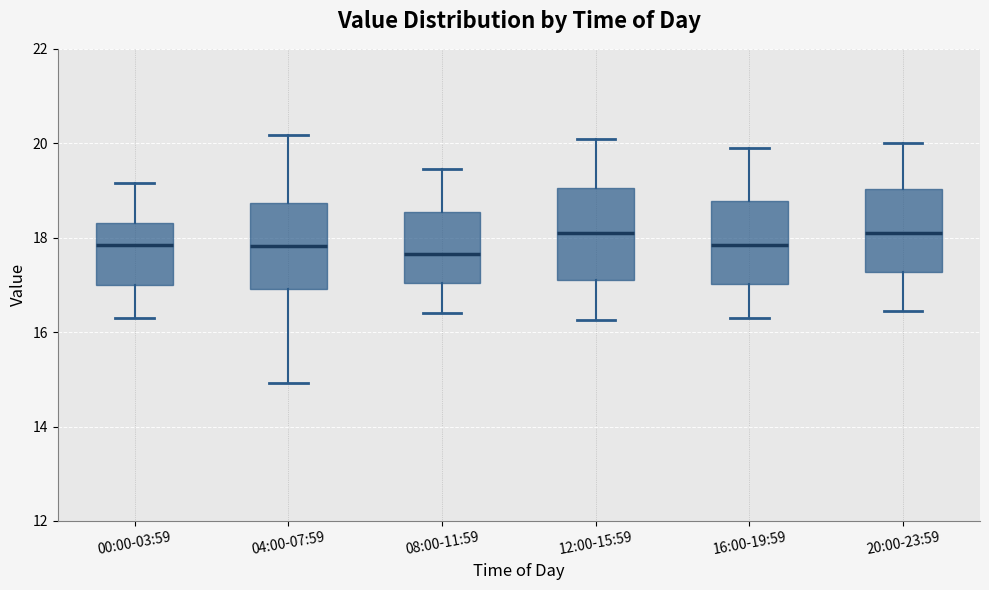

Reading left to right, transcribe this box plot: for each box, give where its median line is, the range the box spans, and where its two whiskers end, as read against the y-axis. The values are not printed on the chart, so give them approximately, as read against the axis.

00:00-03:59: median 17.8, box 17.0 to 18.4, whiskers 16.4 to 19.2
04:00-07:59: median 17.8, box 17.0 to 18.8, whiskers 15.0 to 20.2
08:00-11:59: median 17.6, box 17.0 to 18.6, whiskers 16.4 to 19.4
12:00-15:59: median 18.2, box 17.2 to 19.0, whiskers 16.2 to 20.2
16:00-19:59: median 17.8, box 17.0 to 18.8, whiskers 16.4 to 20.0
20:00-23:59: median 18.2, box 17.2 to 19.0, whiskers 16.4 to 20.0